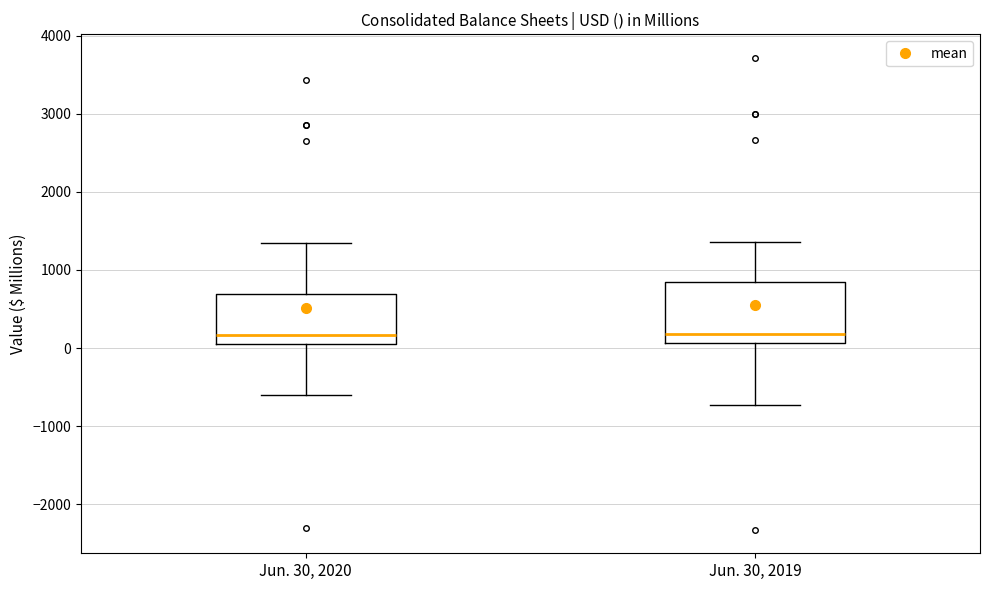

Which box is the tallest, from its lower edge to its upper edge?

Jun. 30, 2019